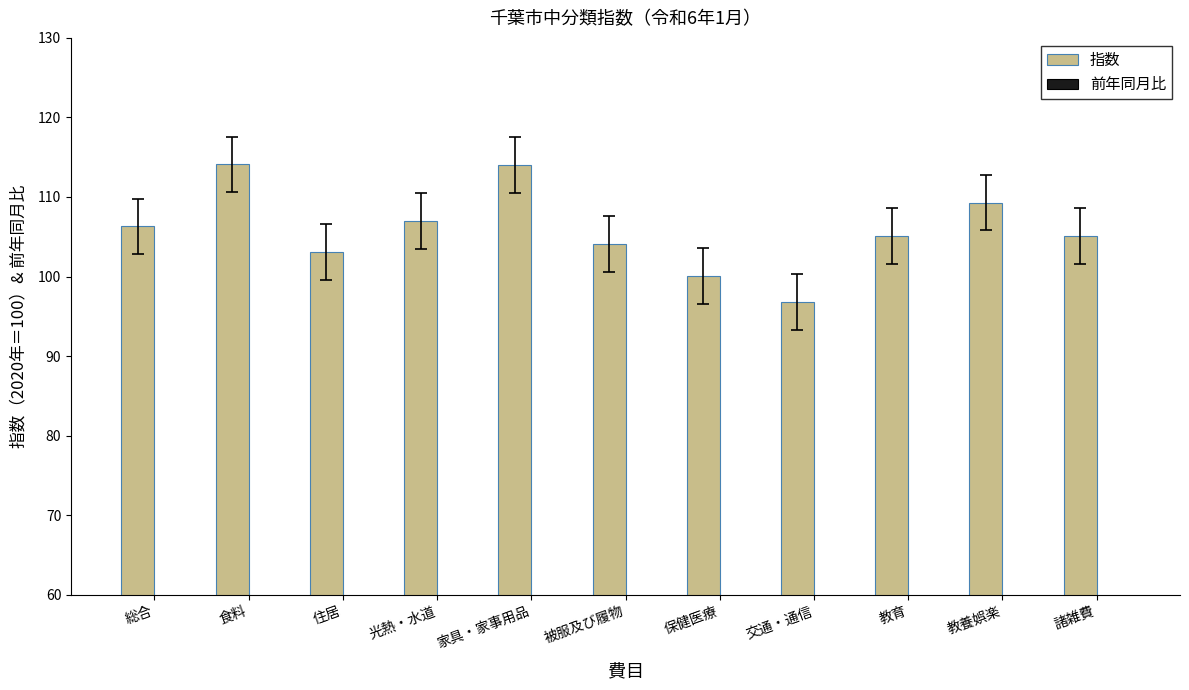

At which label is 前年同月比 closest to -5?

住居